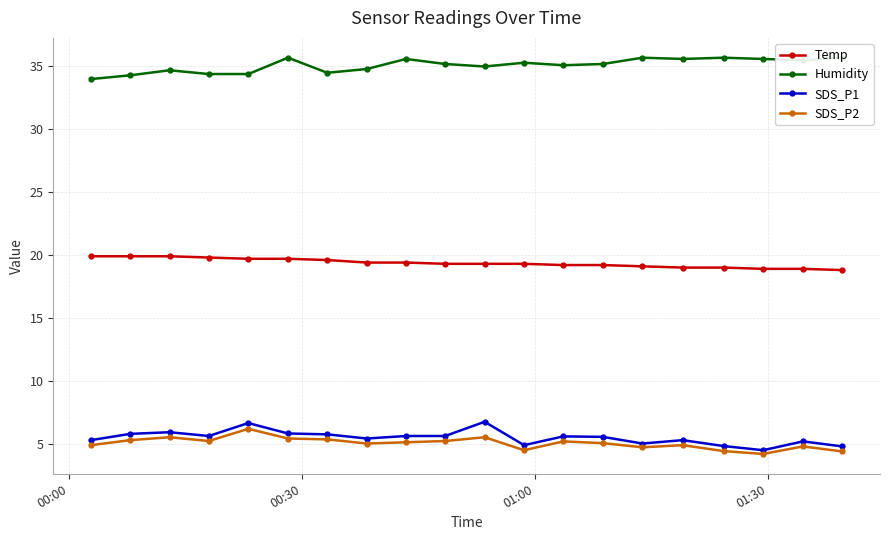

What is the value of the SDS_P1 point at the 15th from the left?

5.0